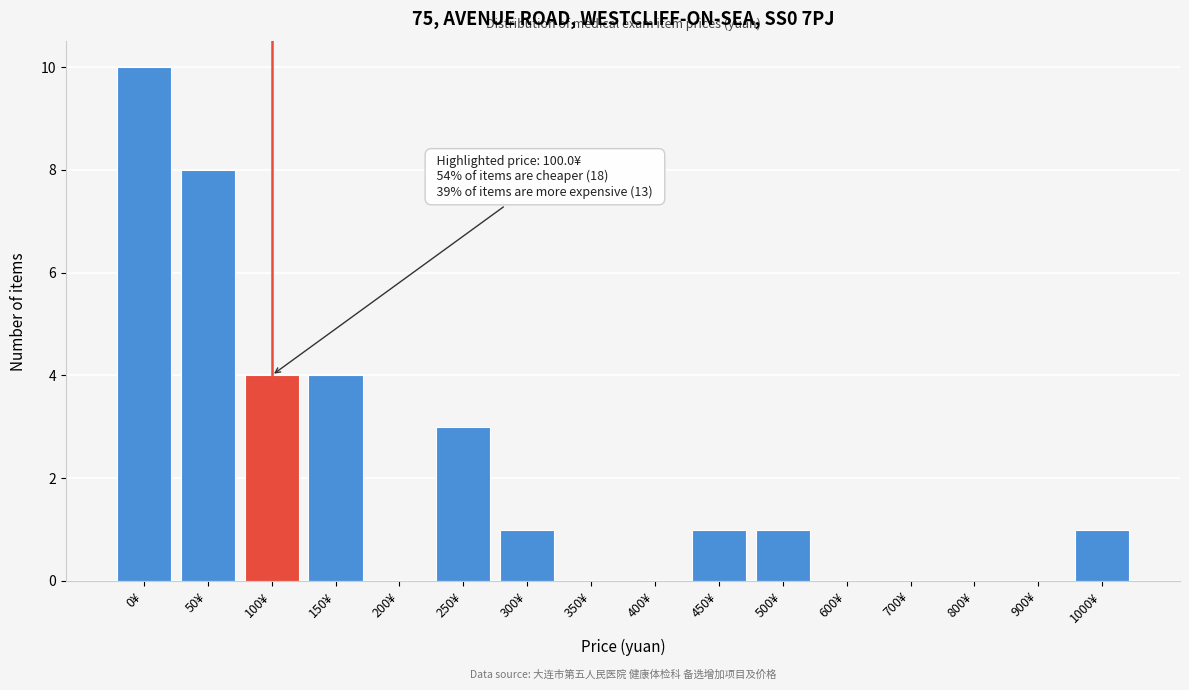

Reading right to left, transcribe all the data shown in this chart.

1000¥=1	900¥=0	800¥=0	700¥=0	600¥=0	500¥=1	450¥=1	400¥=0	350¥=0	300¥=1	250¥=3	200¥=0	150¥=4	100¥=4	50¥=8	0¥=10